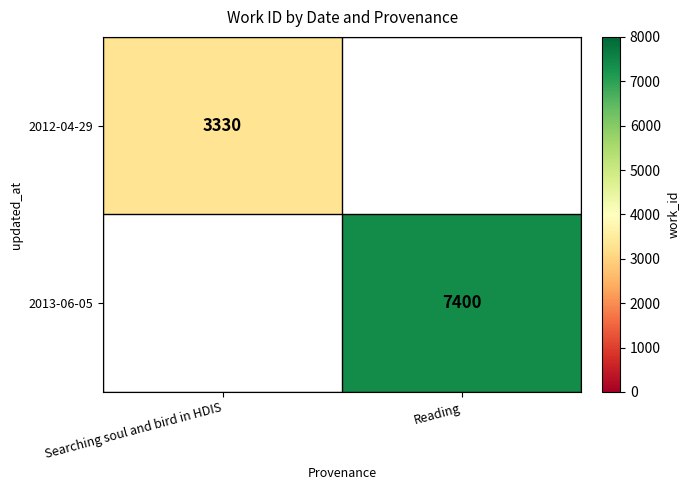

The 2012-04-29 series shows 3330 at Searching soul and bird in HDIS. True or false?

True